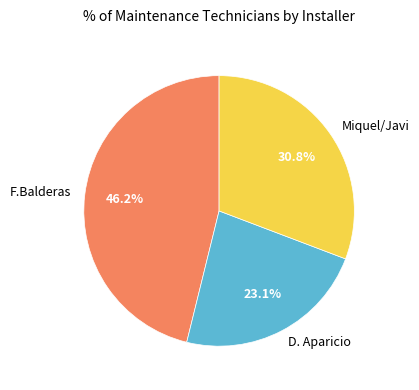

What is the smallest slice in the pie chart?

D. Aparicio